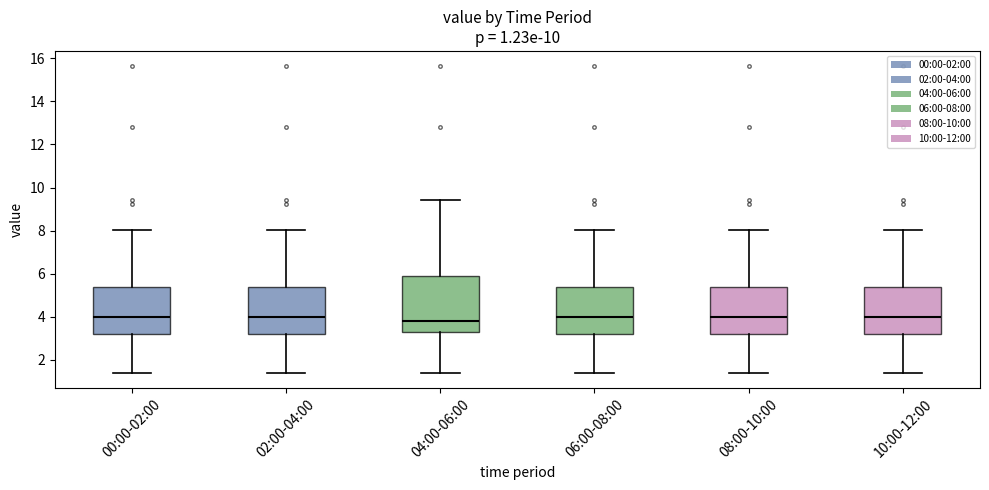

Comparing the boxes themselves (not the whiskers), which one is the tallest?

04:00-06:00